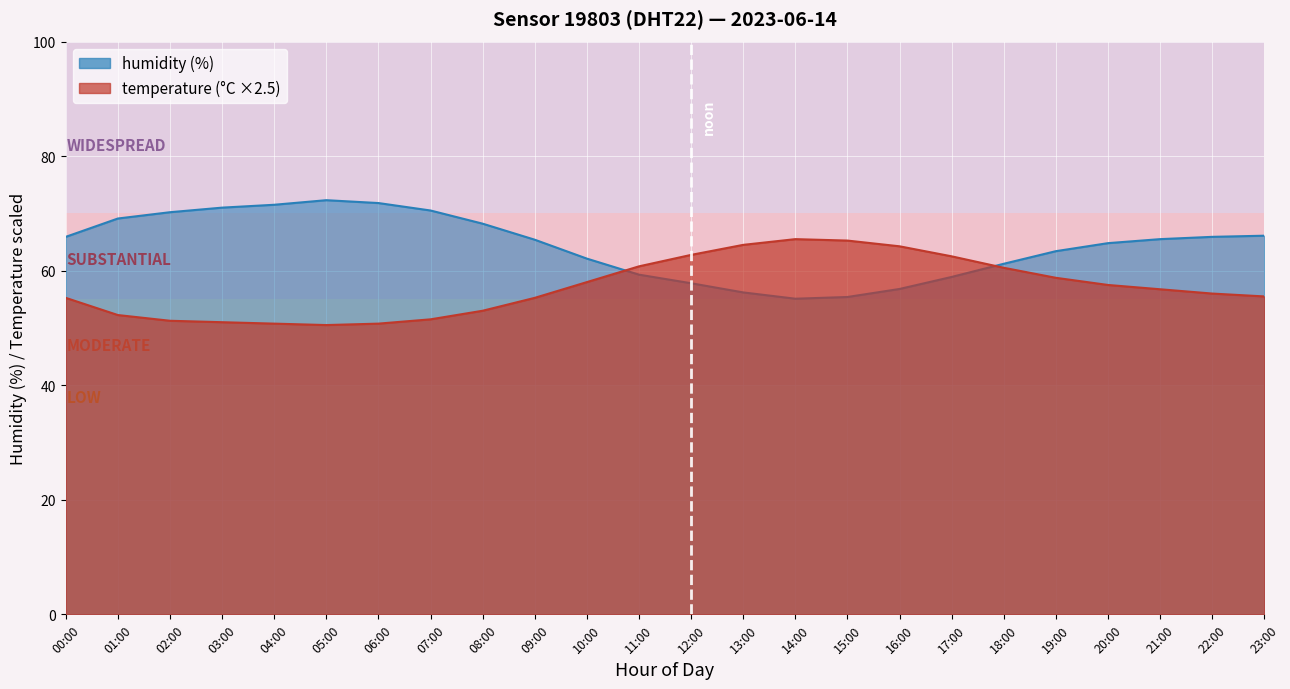

At which category does humidity reach its first local valley?

14:00